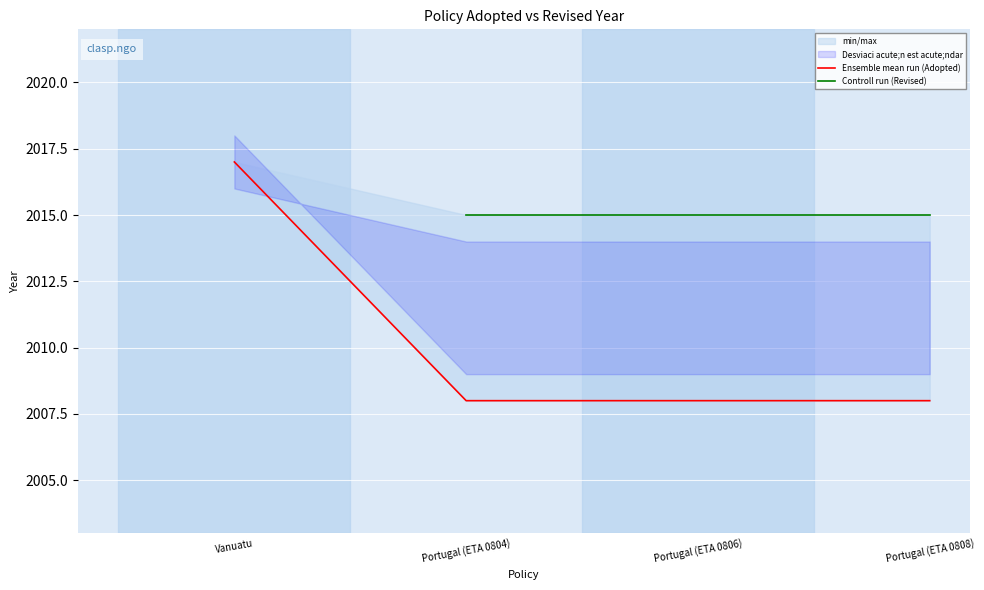

List the series in order of their peak value, highest first.

Ensemble mean run (Adopted), Controll run (Revised)